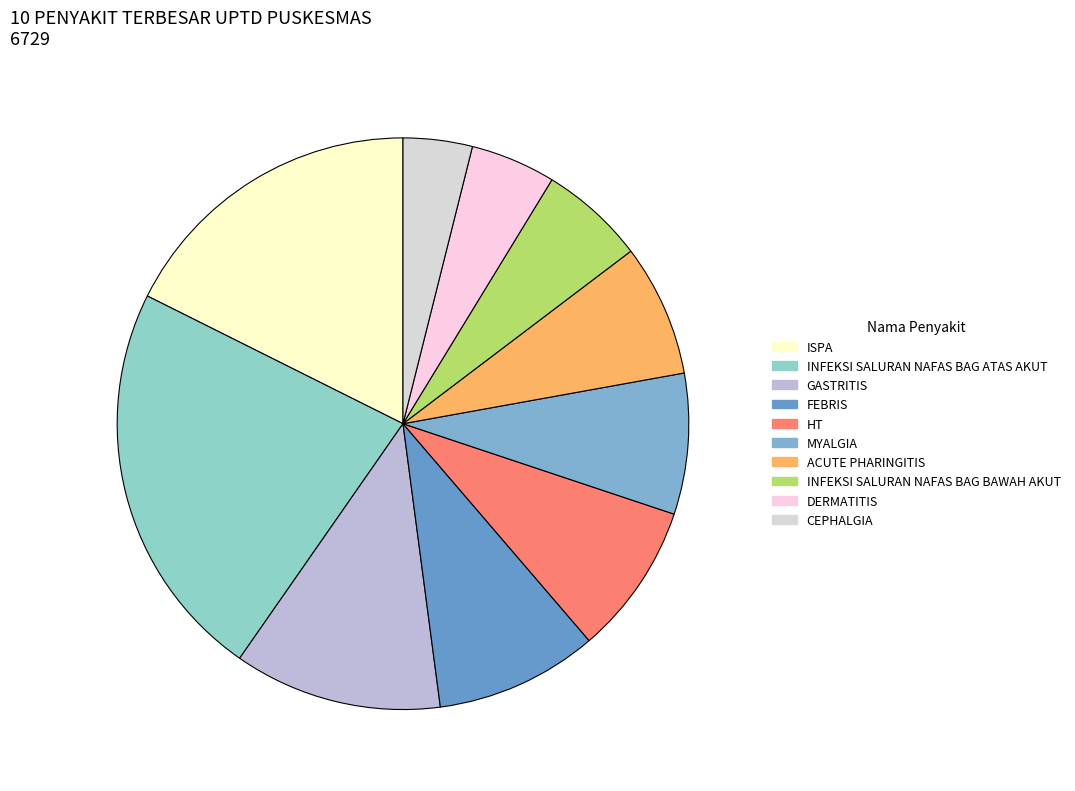

Count the number of slices in the pie.

10